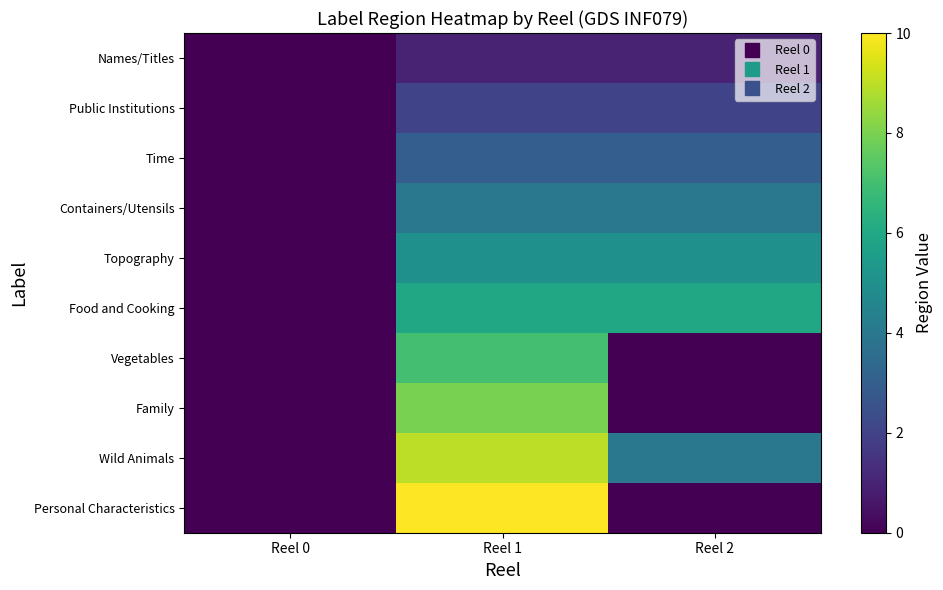

Between Reel 2 and Reel 1, which is larger?

Reel 2